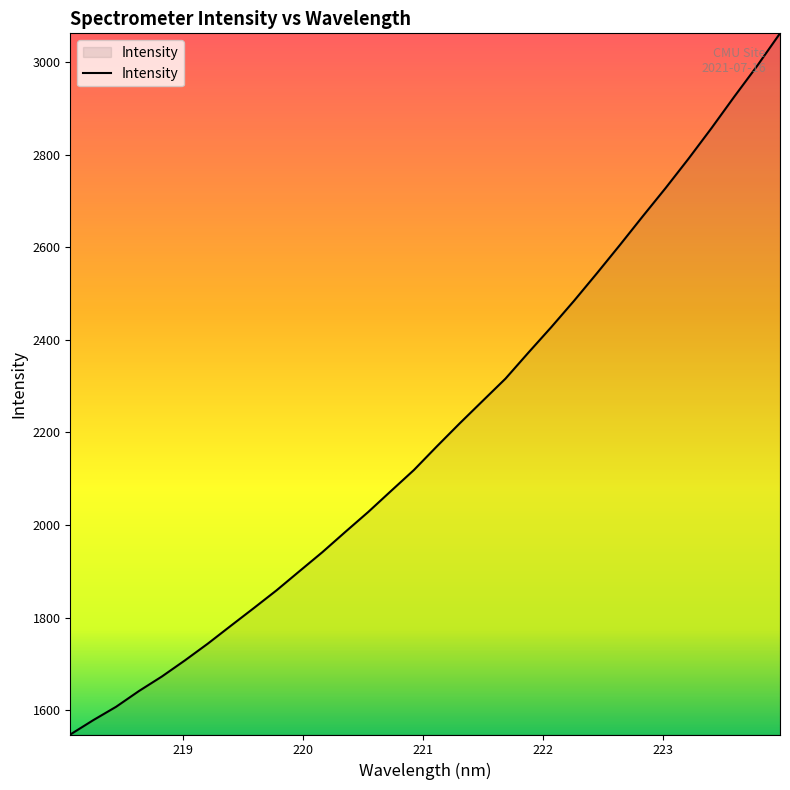

What is the difference between the maximum and minimum values?

1514.8